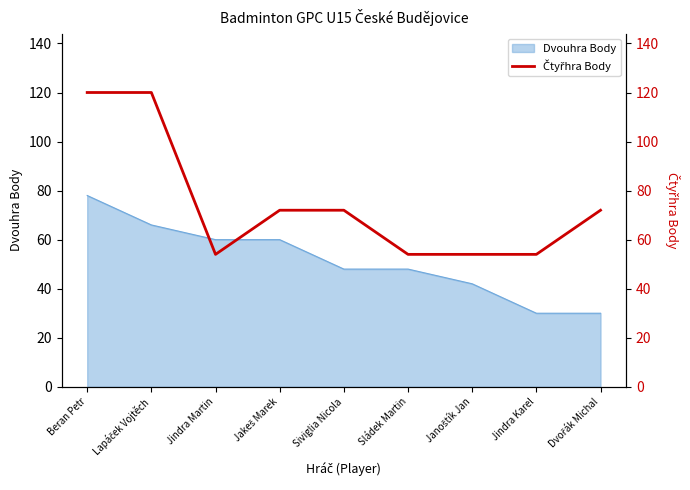

True or false: the data has more than 1 interior local peaks.

False